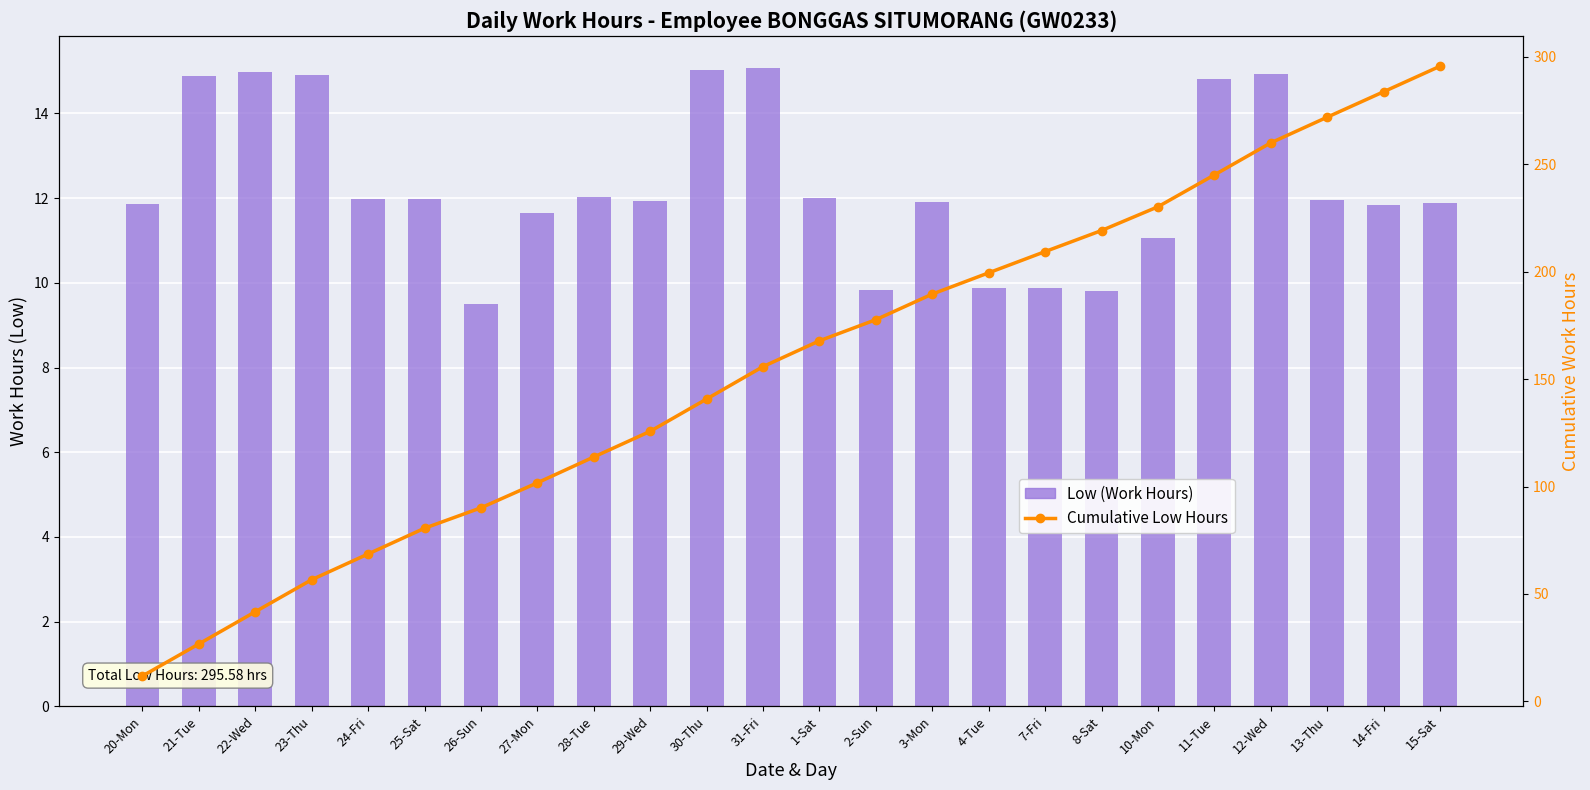

How many series are shown in this chart?

2